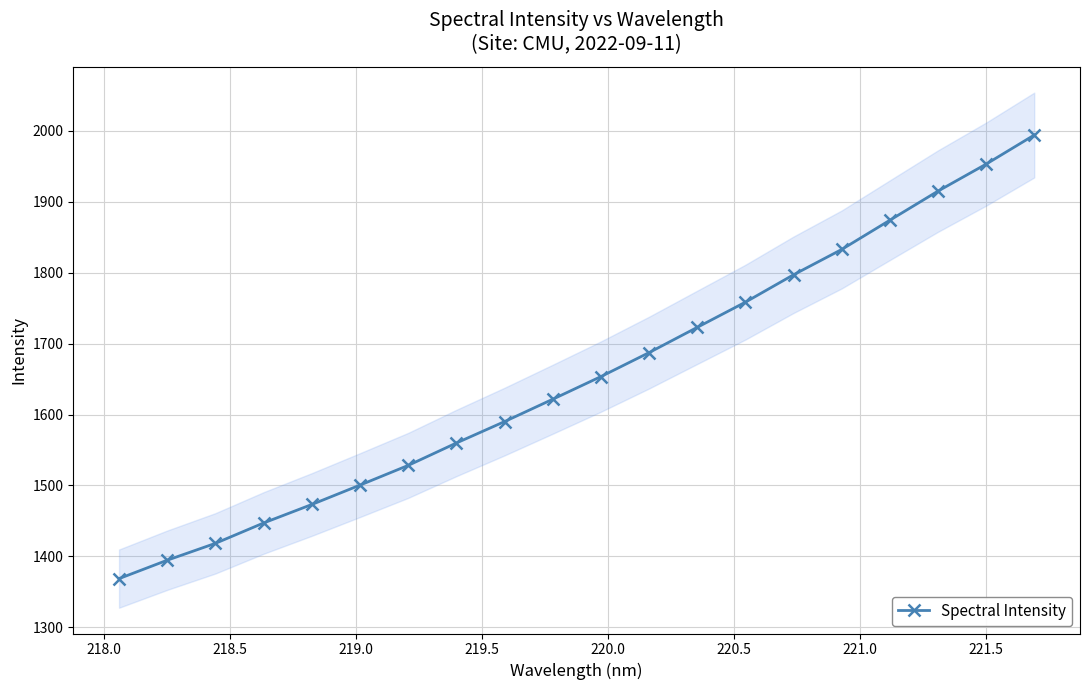

Count the number of categories in the chart.

20